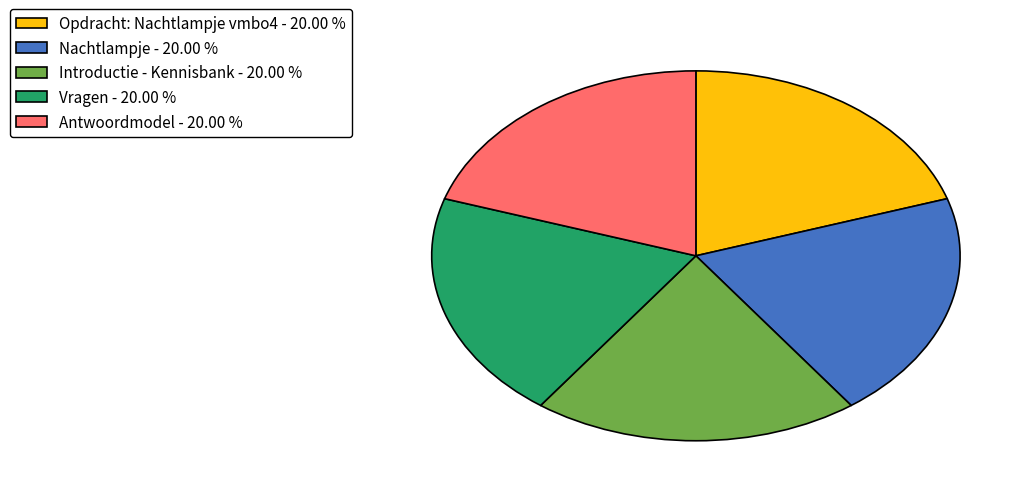

Does any single category account for the majority?

No